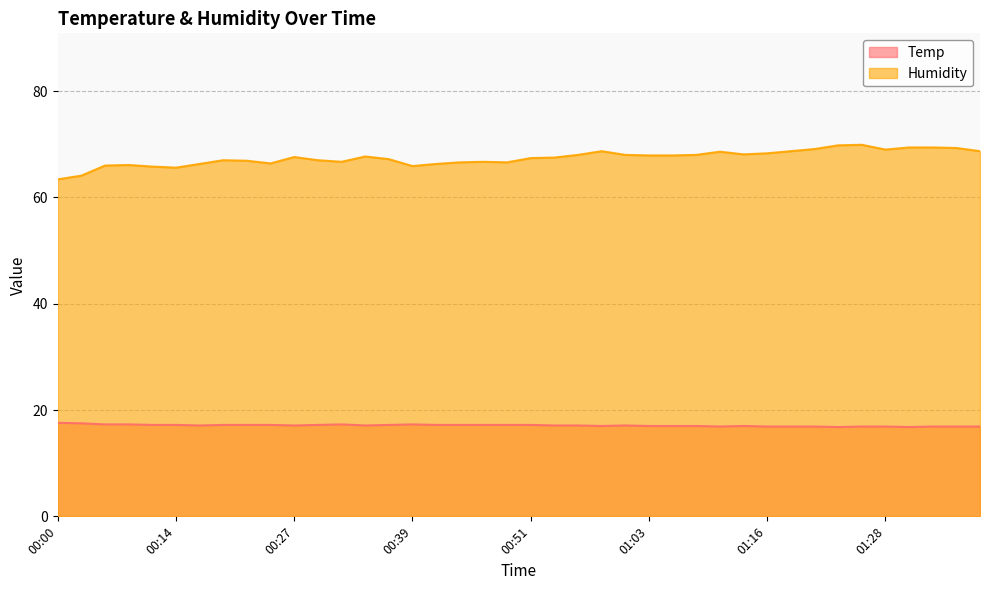

Is it true that Temp equals 25.2 at 00:27?

False